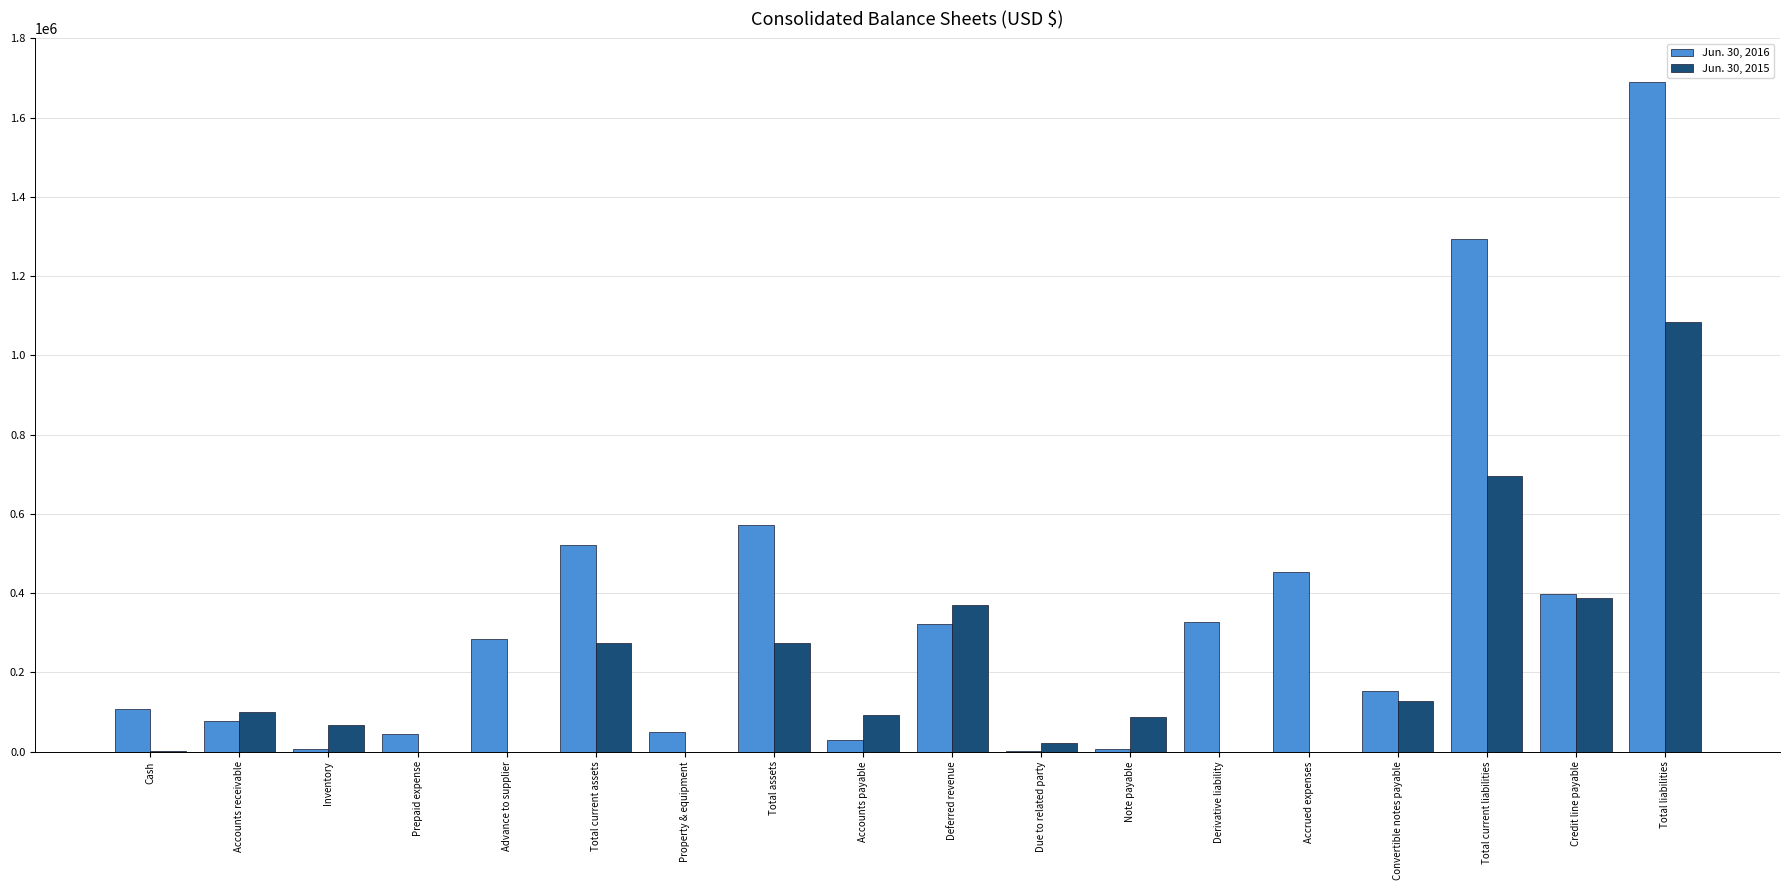

What are all the series names shown in the legend?

Jun. 30, 2016, Jun. 30, 2015